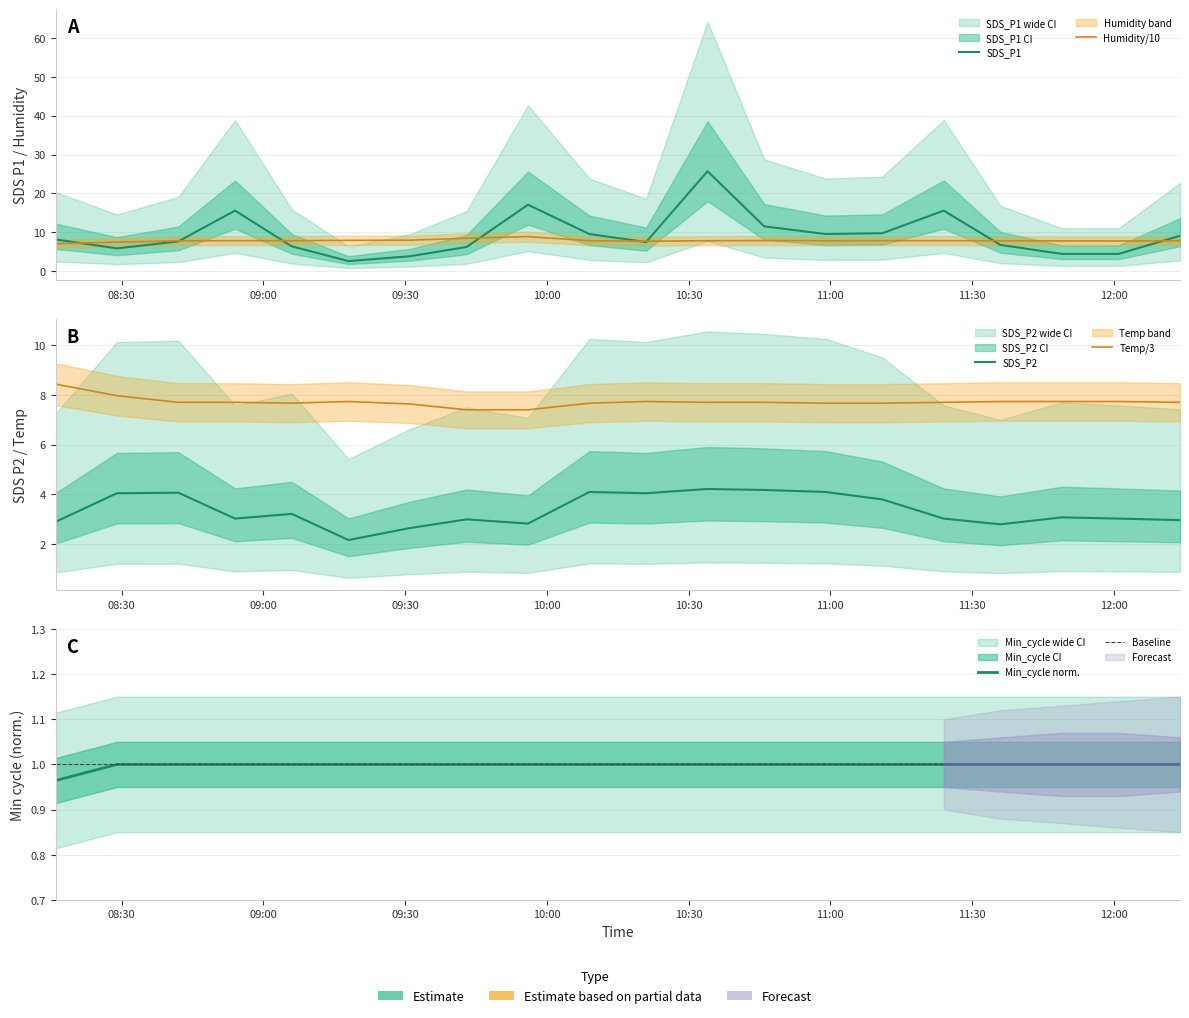

True or false: Temp and SDS_P1 intersect in this chart.

True